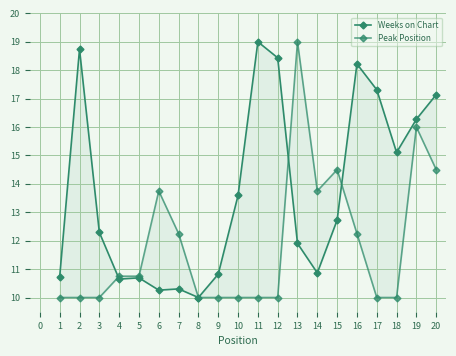

Where is the first local minimum for Peak Position?

14